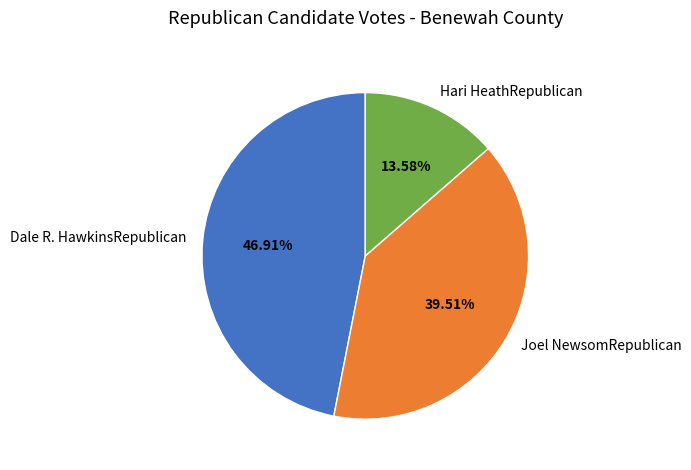

How many slices are in this pie chart?

3